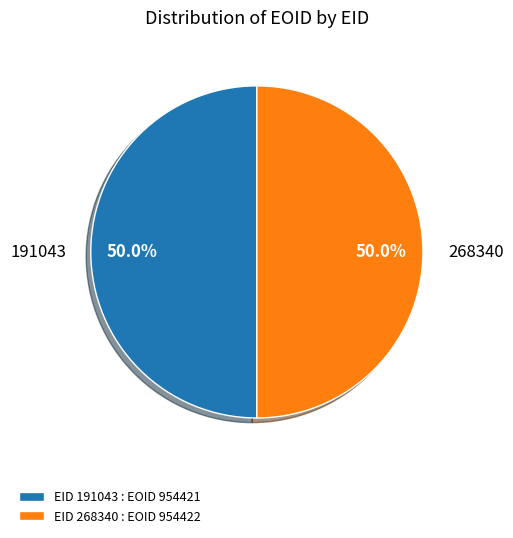

To the nearest percent, what is the combined percentage of 268340 and 191043?

100%